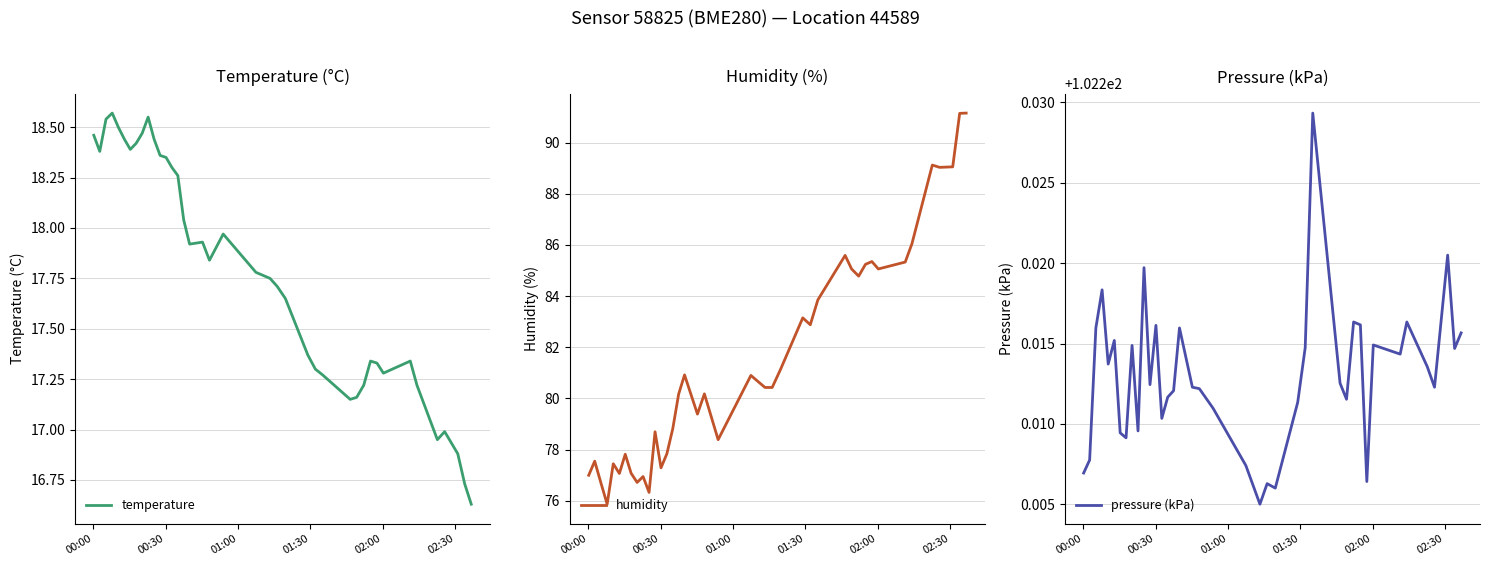

What is the highest value of the humidity series?

91.2